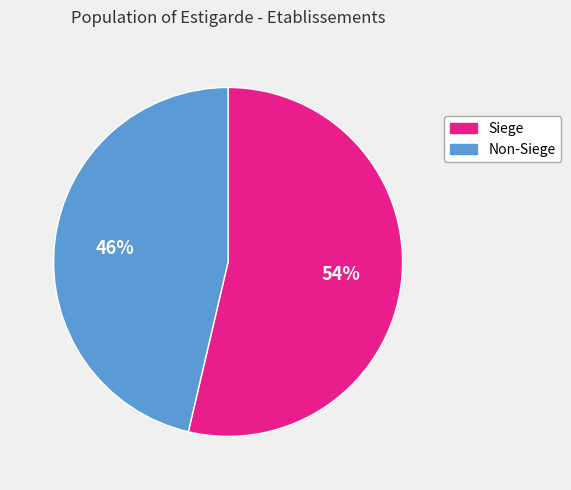

To the nearest percent, what is the average slice percentage?

50%